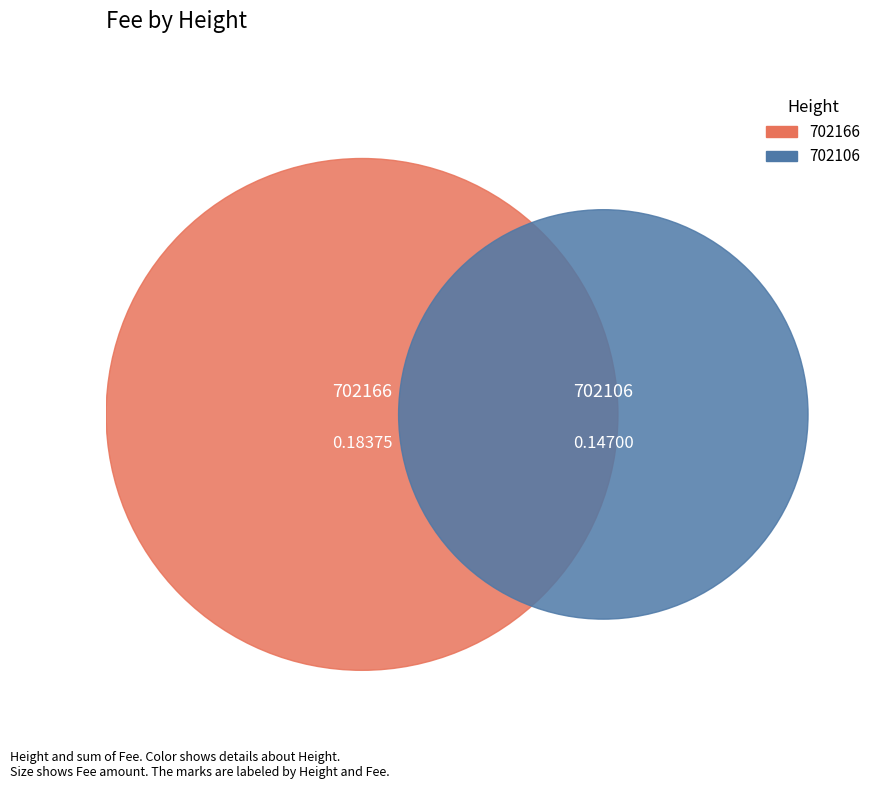

To the nearest percent, what portion does 702166 represent?

56%